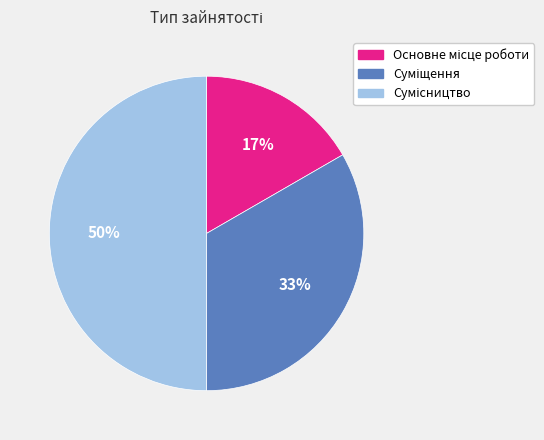

To the nearest percent, what is the difference between the largest and smallest slice percentages?

33%